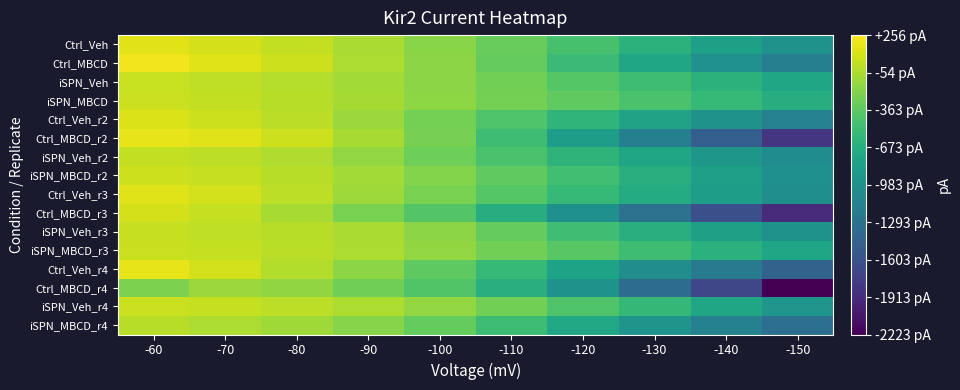

At -90, list the series in order from smallest to largest.

Ctrl_MBCD_r4, Ctrl_MBCD_r3, iSPN_MBCD_r4, Ctrl_Veh_r4, iSPN_Veh_r2, Ctrl_Veh_r2, Ctrl_Veh_r3, iSPN_MBCD_r2, iSPN_Veh, iSPN_MBCD, Ctrl_MBCD_r2, Ctrl_Veh, iSPN_Veh_r3, iSPN_MBCD_r3, iSPN_Veh_r4, Ctrl_MBCD